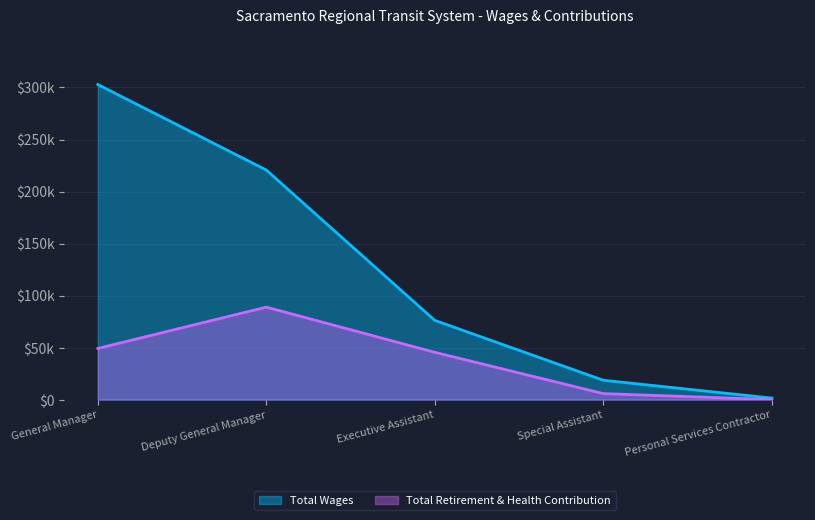

True or false: Total Wages and Total Retirement & Health Contribution intersect in this chart.

False